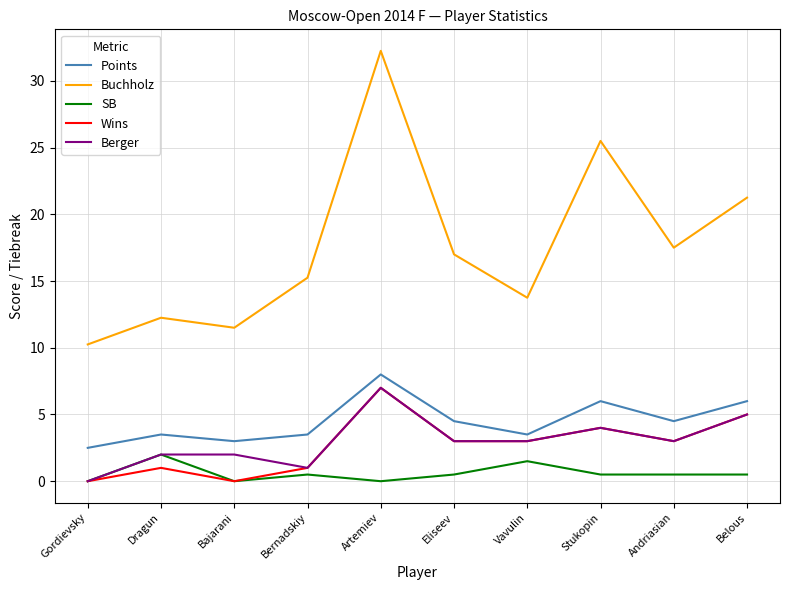

Is it true that Points equals 2.5 at Gordievsky?

True